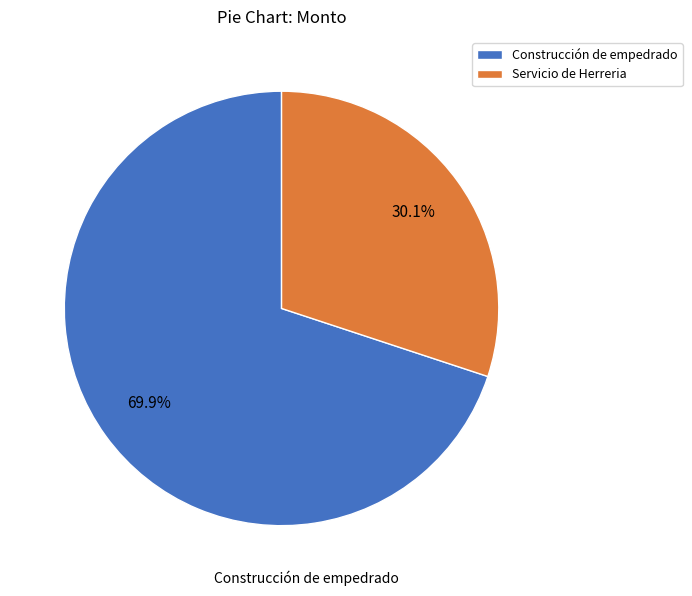

How many slices are in this pie chart?

2